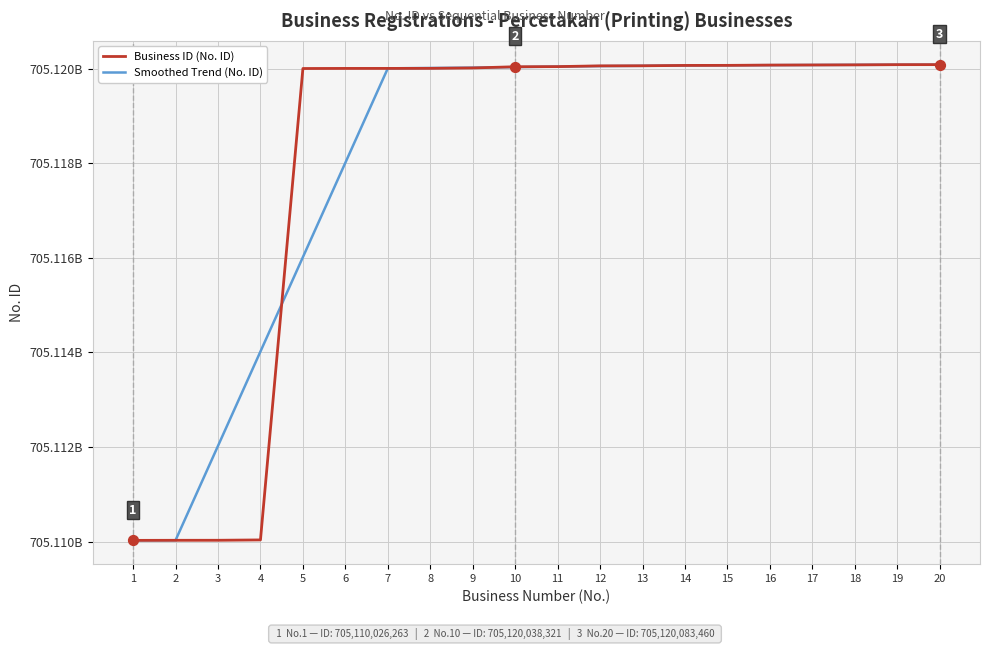

What are all the series names shown in the legend?

Business ID (No. ID), Smoothed Trend (No. ID)